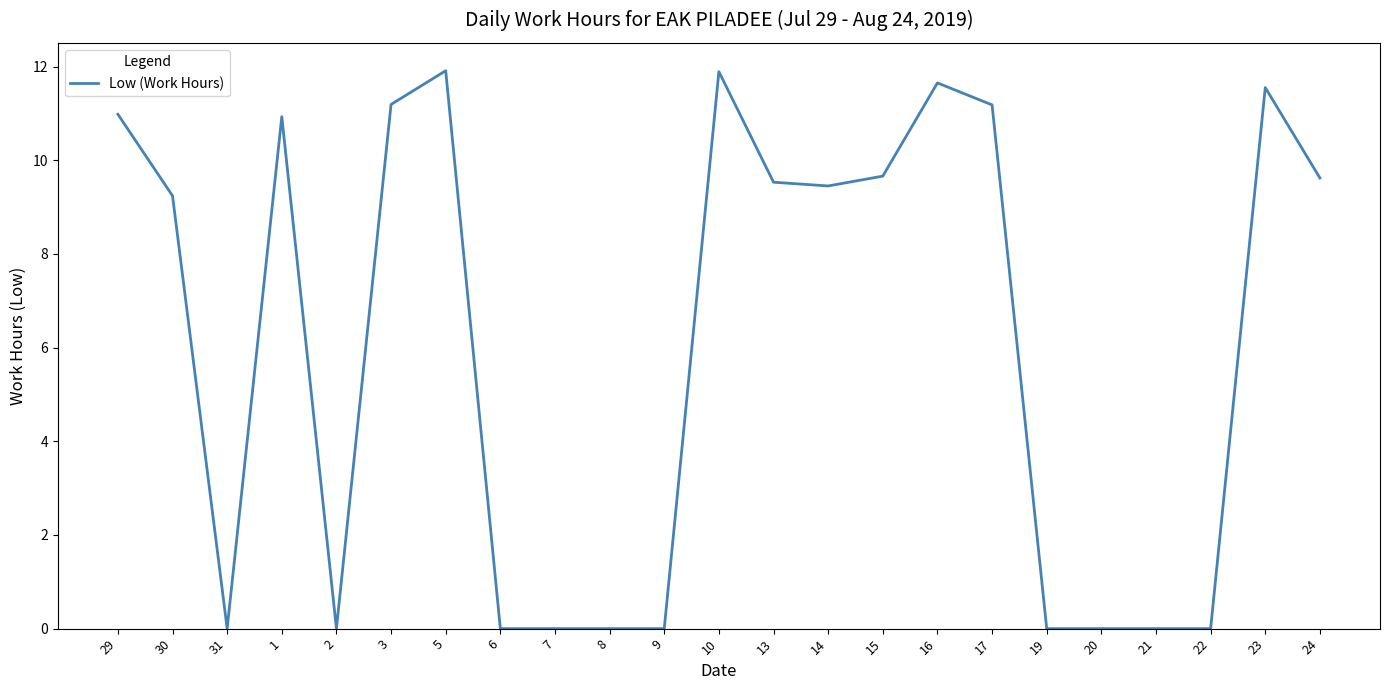

Between 7 and 5, which is larger?

5